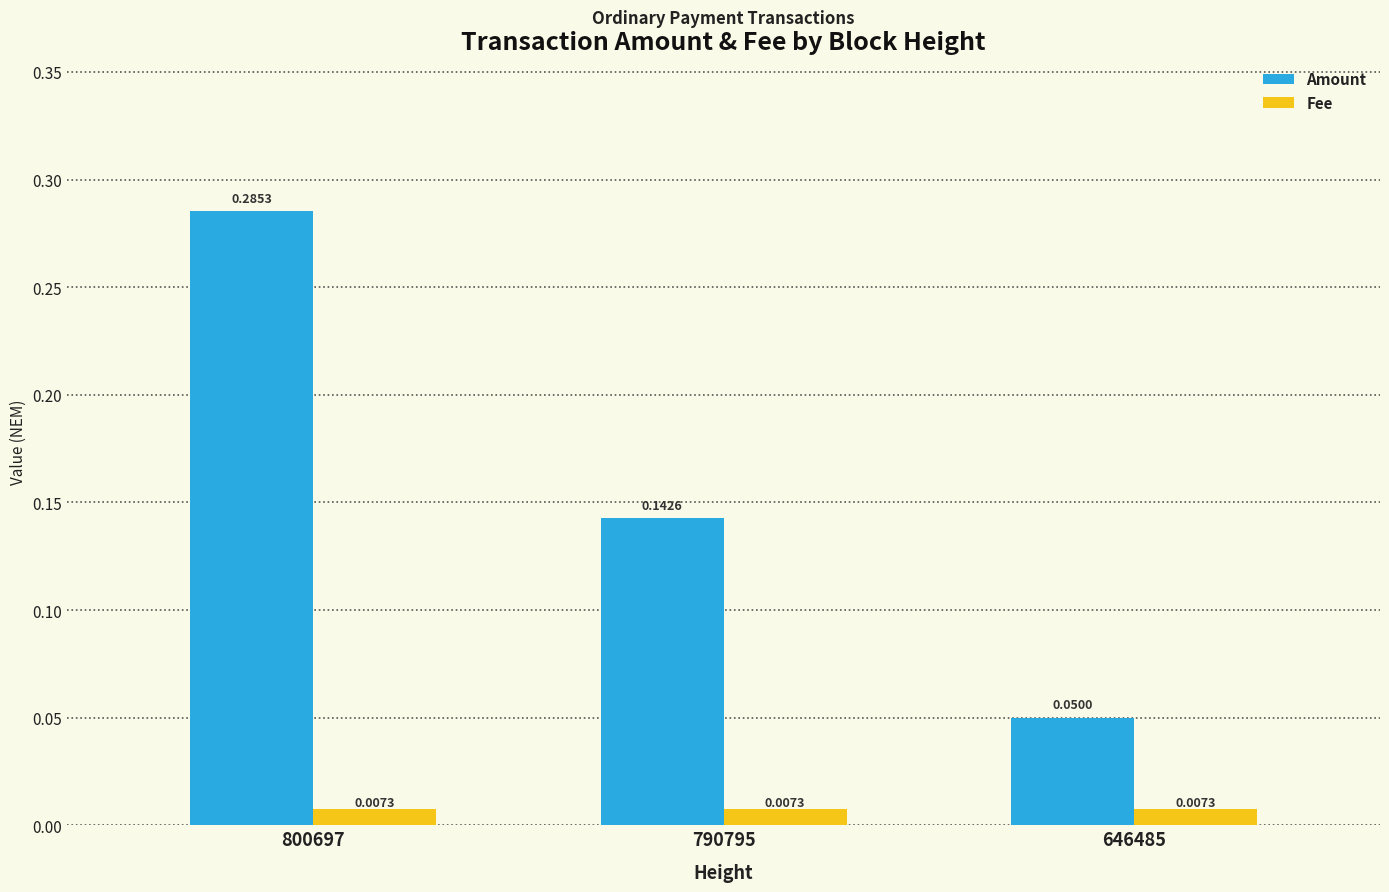

At how many categories does at least one series exceed 0?

3